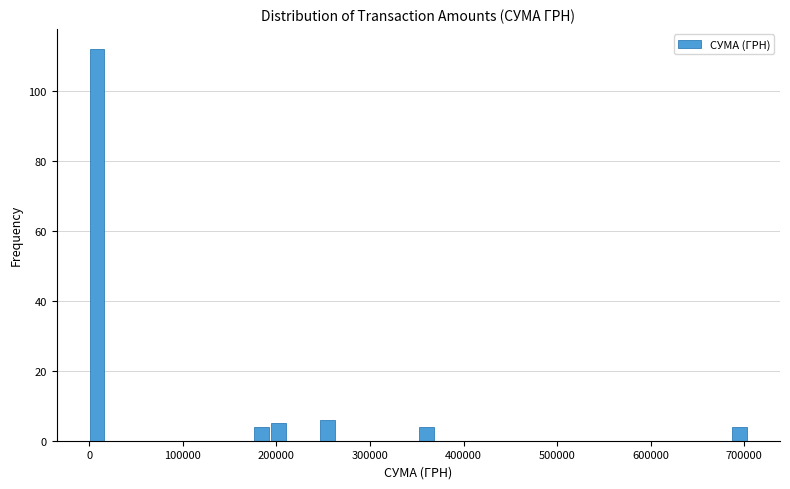

Around what value on the x-axis is the tallest bar? Give the approximate position of its centre, as read against the axis.

10000